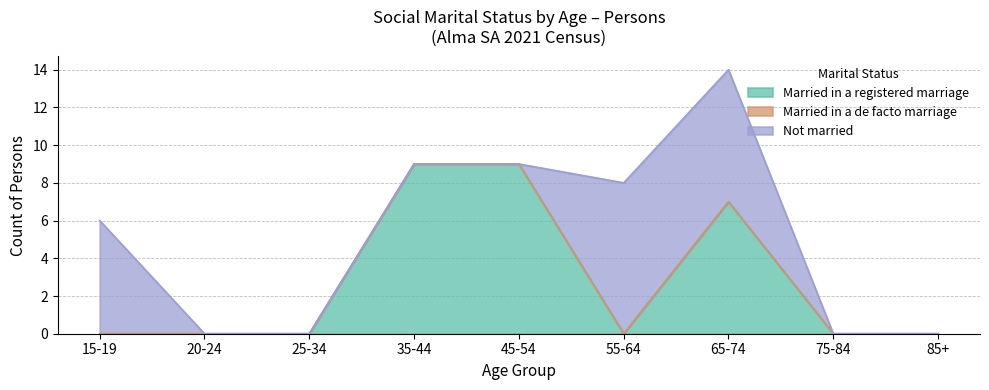

How many lines are shown in the chart?

3